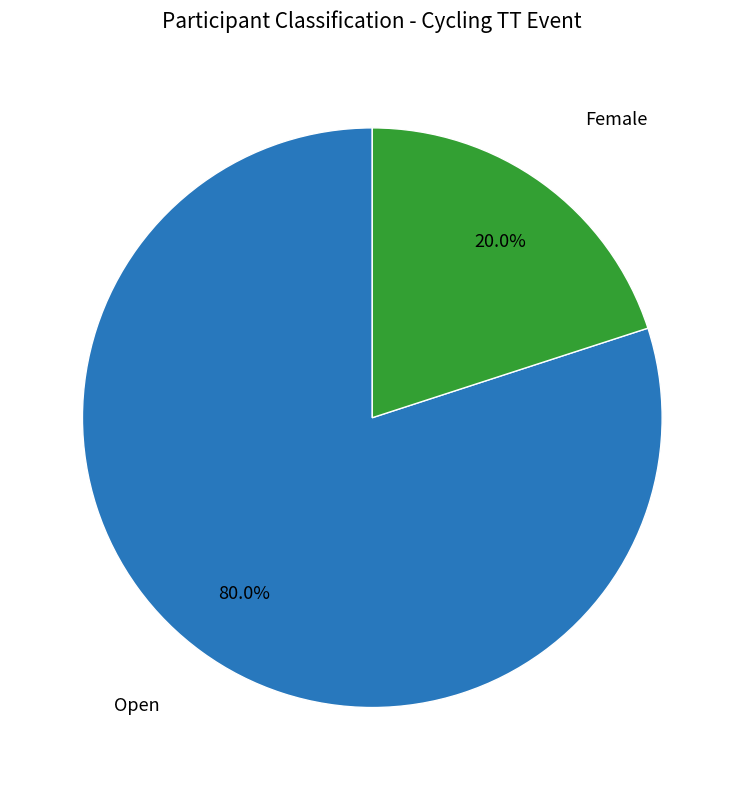

True or false: Open accounts for 90% of the total.

False